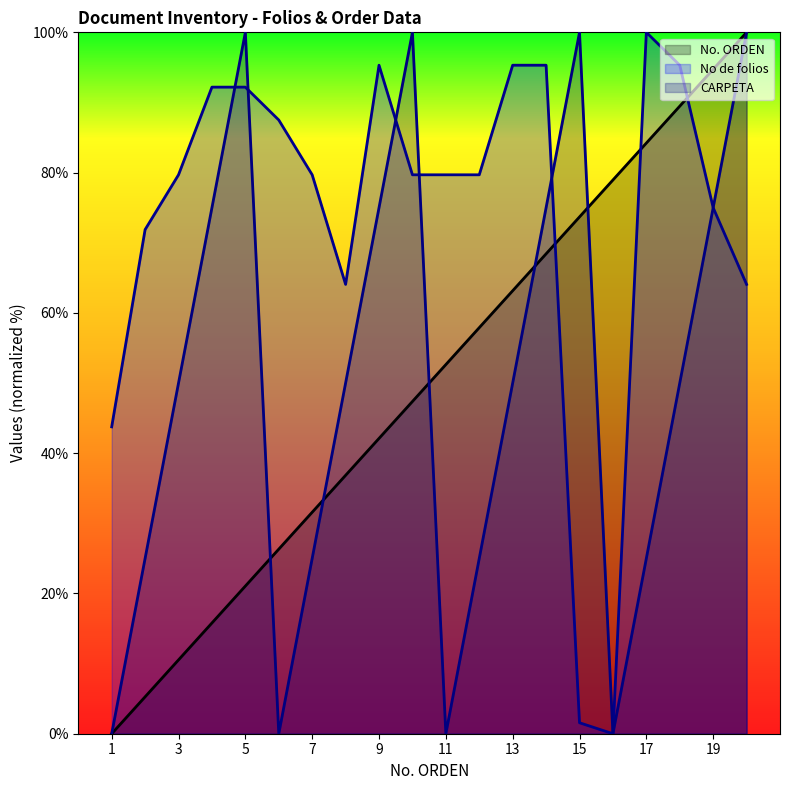

Does the chart display data point markers on the line(s)?

No